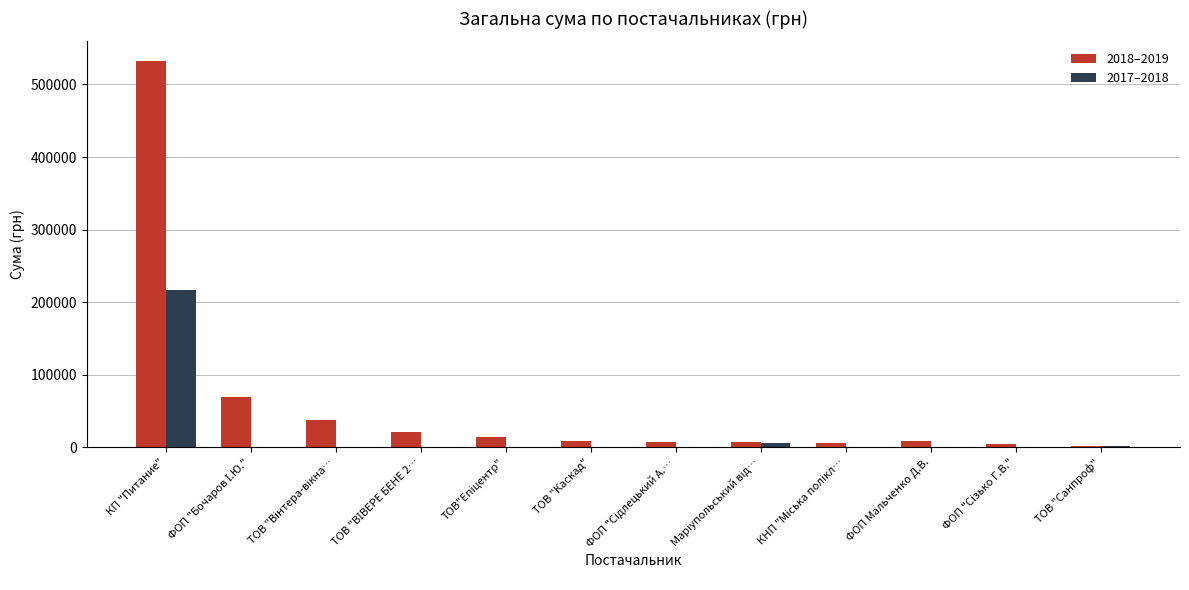

At which category does the chart reach its peak across all series?

КП "Питание"